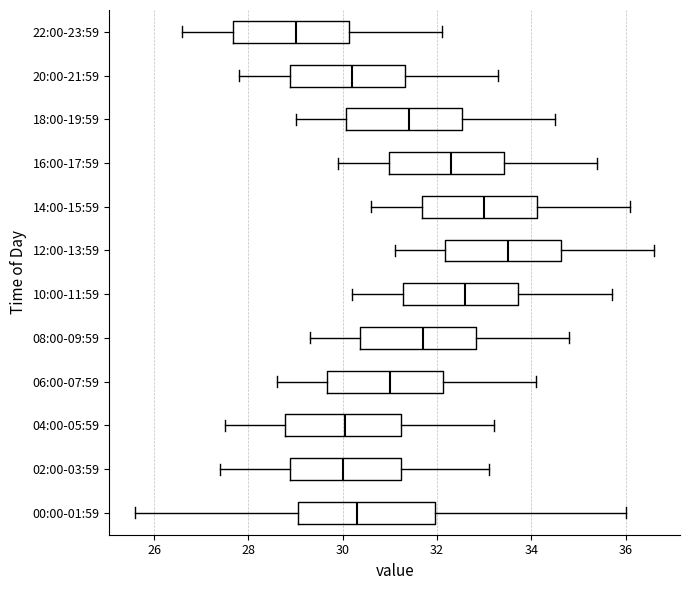

Reading bottom to top, transcribe this box plot: for each box, give where its median line is, the range the box spans, and where its two whiskers end, as read against the x-axis. The values are not printed on the chart, so give them approximately, as read against the axis.

00:00-01:59: median 30.4, box 29.0 to 32.0, whiskers 25.6 to 36.0
02:00-03:59: median 30.0, box 28.8 to 31.2, whiskers 27.4 to 33.2
04:00-05:59: median 30.0, box 28.8 to 31.2, whiskers 27.6 to 33.2
06:00-07:59: median 31.0, box 29.6 to 32.2, whiskers 28.6 to 34.2
08:00-09:59: median 31.8, box 30.4 to 32.8, whiskers 29.4 to 34.8
10:00-11:59: median 32.6, box 31.2 to 33.8, whiskers 30.2 to 35.8
12:00-13:59: median 33.6, box 32.2 to 34.6, whiskers 31.2 to 36.6
14:00-15:59: median 33.0, box 31.6 to 34.2, whiskers 30.6 to 36.2
16:00-17:59: median 32.4, box 31.0 to 33.4, whiskers 30.0 to 35.4
18:00-19:59: median 31.4, box 30.0 to 32.6, whiskers 29.0 to 34.6
20:00-21:59: median 30.2, box 28.8 to 31.4, whiskers 27.8 to 33.4
22:00-23:59: median 29.0, box 27.6 to 30.2, whiskers 26.6 to 32.2